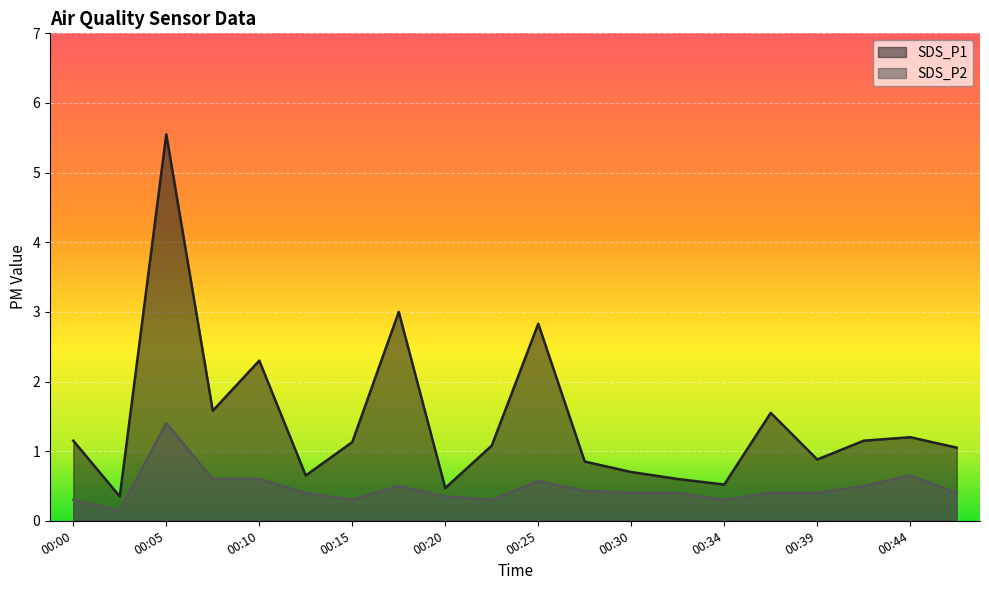

List the series in order of their overall mean, highest first.

SDS_P1, SDS_P2